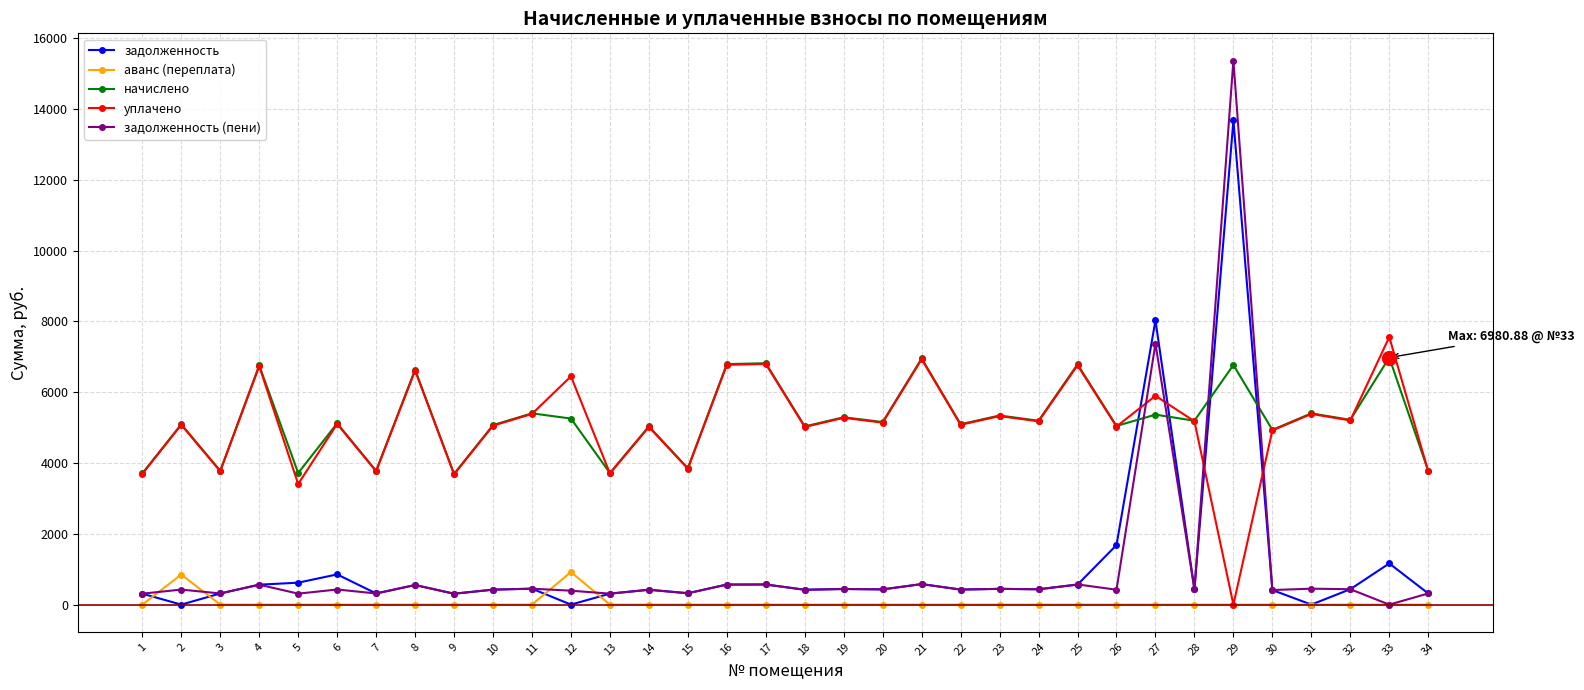

True or false: задолженность and начислено cross at least once.

True